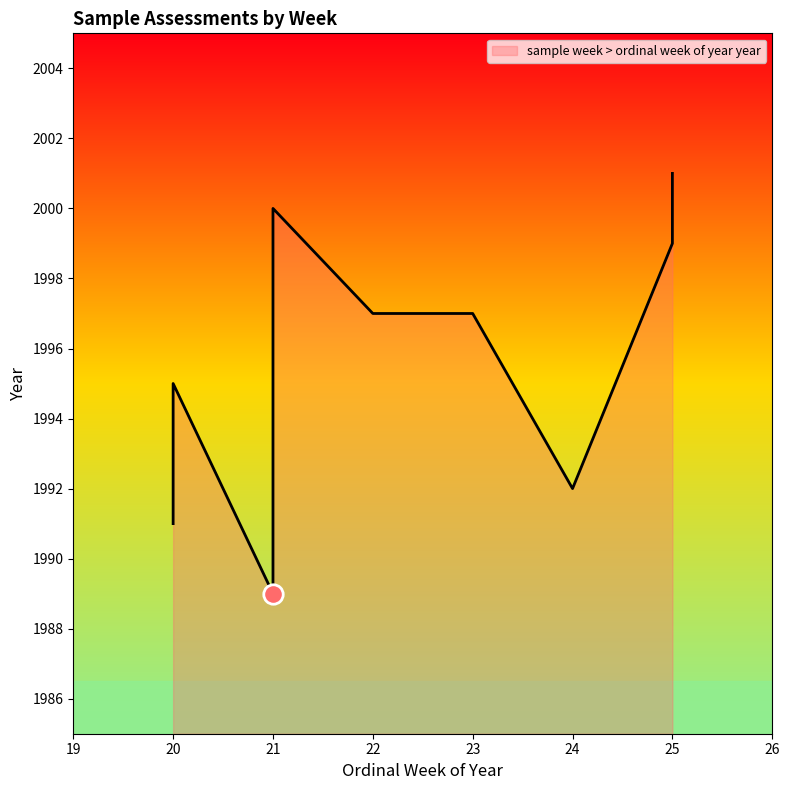

At which label does the data first exceed 1997?

21